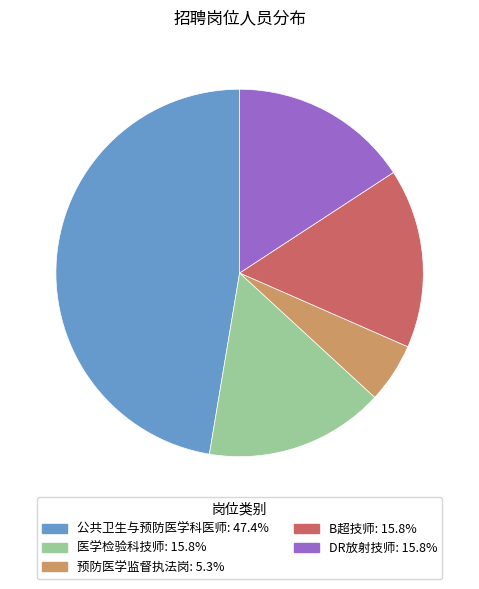

Is there any slice that represents more than half of the pie?

No